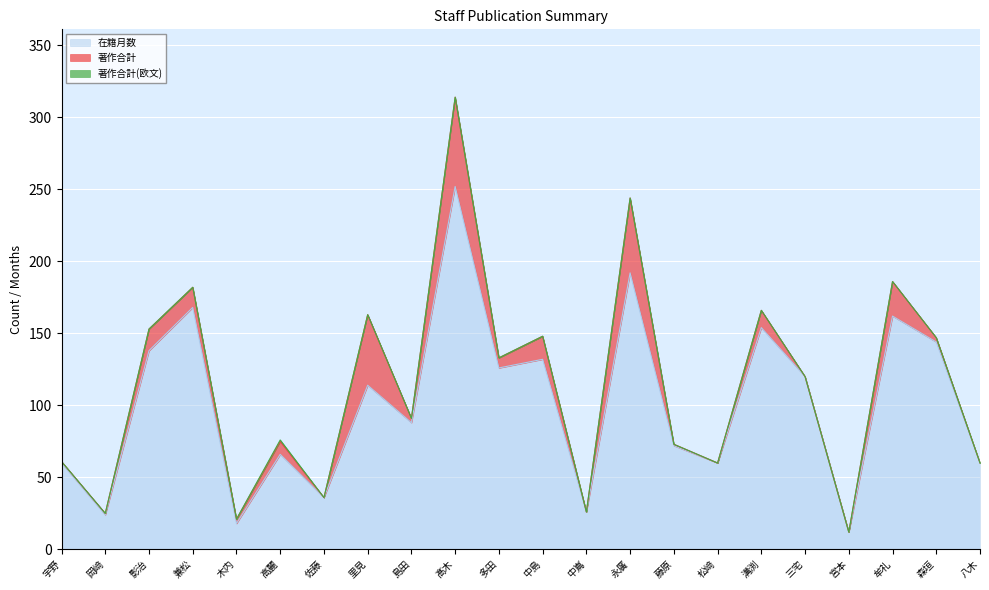

True or false: 著作合計(欧文) and 著作合計 intersect in this chart.

False